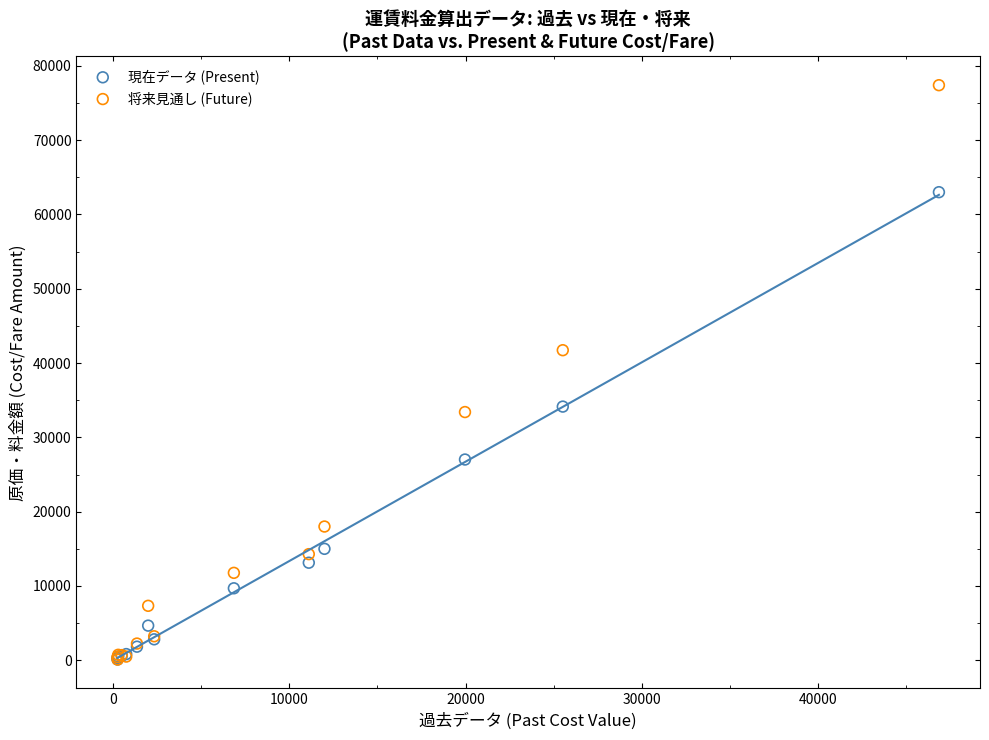

What are all the series names shown in the legend?

現在データ (Present), 将来見通し (Future)